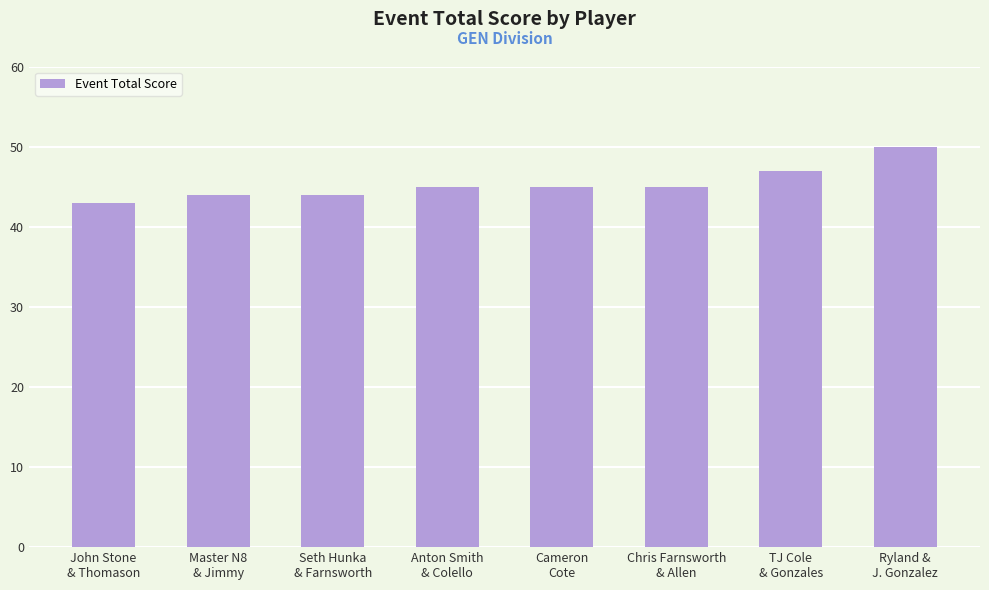

What is the average value?

45